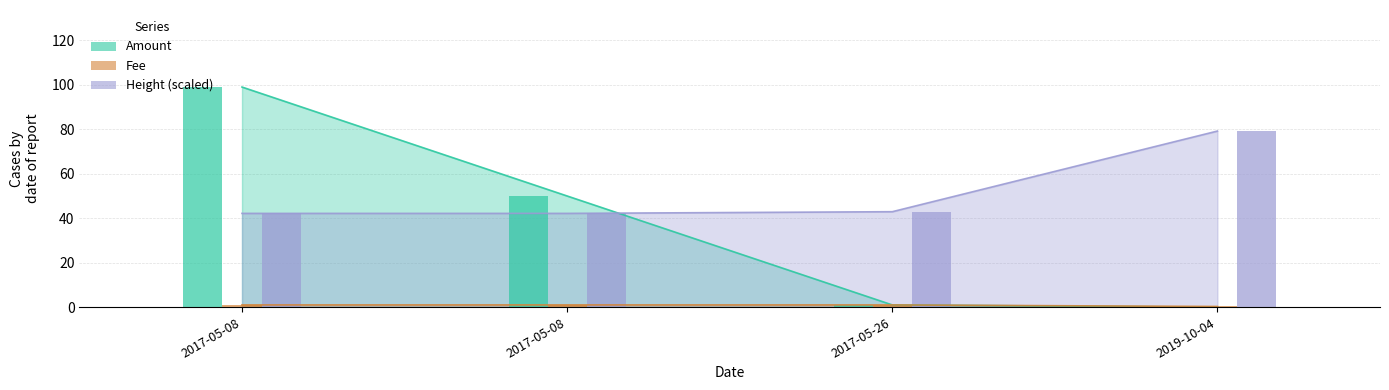

What is the lowest value of the Fee series?

0.3